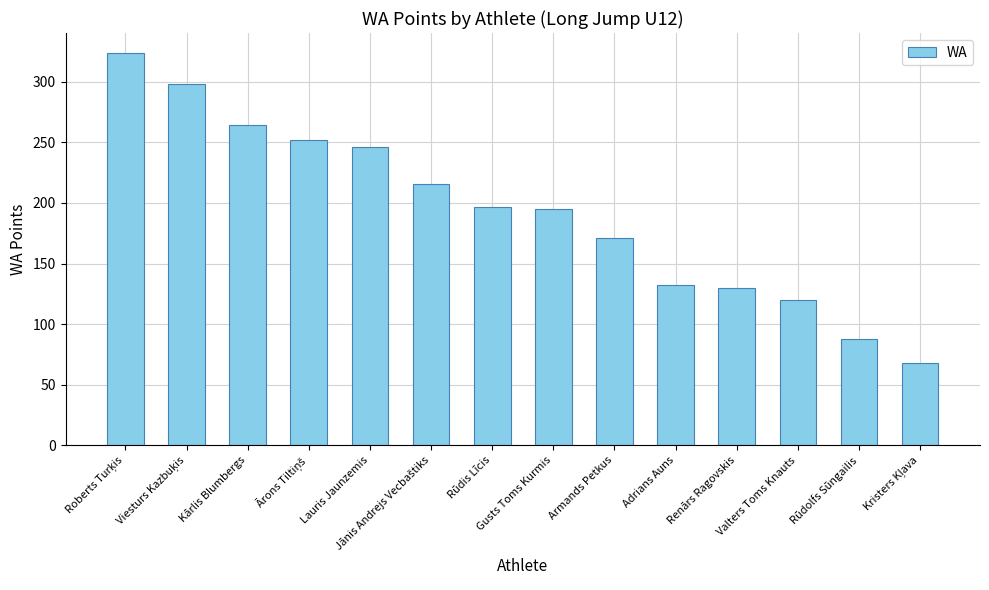

What is the label of the 5th bar from the left?

Lauris Jaunzemis